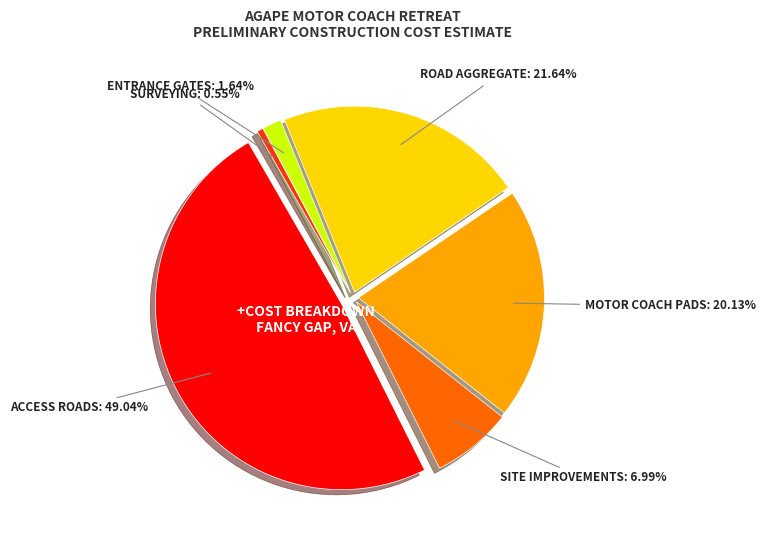

To the nearest percent, what percentage of the pie is ACCESS ROADS?

49%